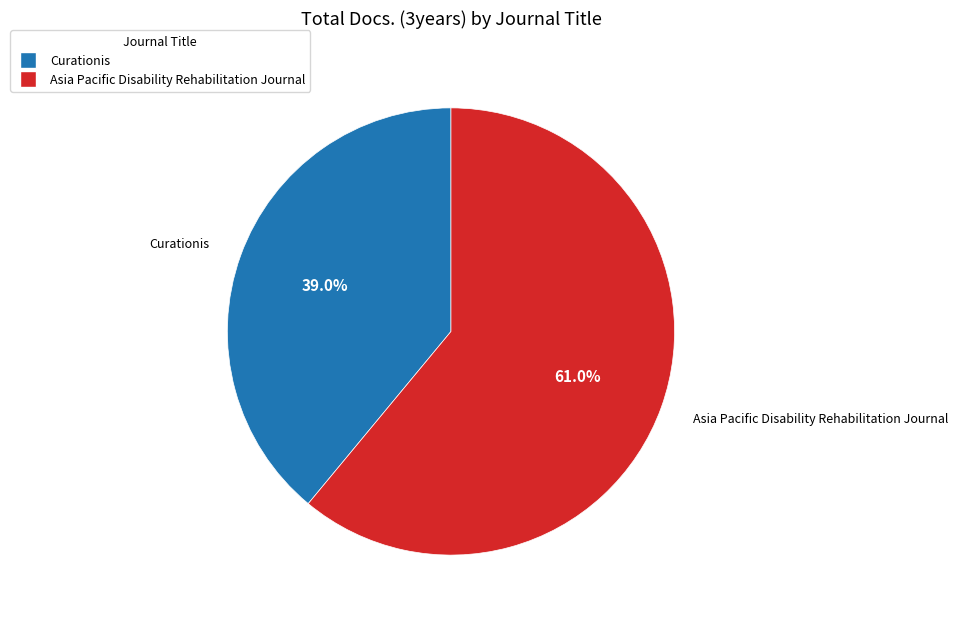

To the nearest percent, what portion does Curationis represent?

39%